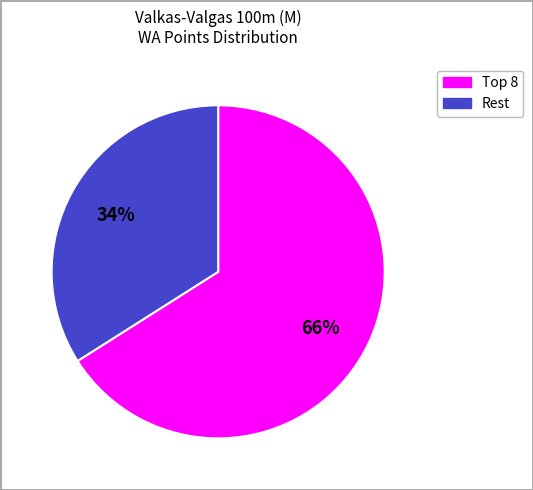

To the nearest percent, what is the average slice percentage?

50%